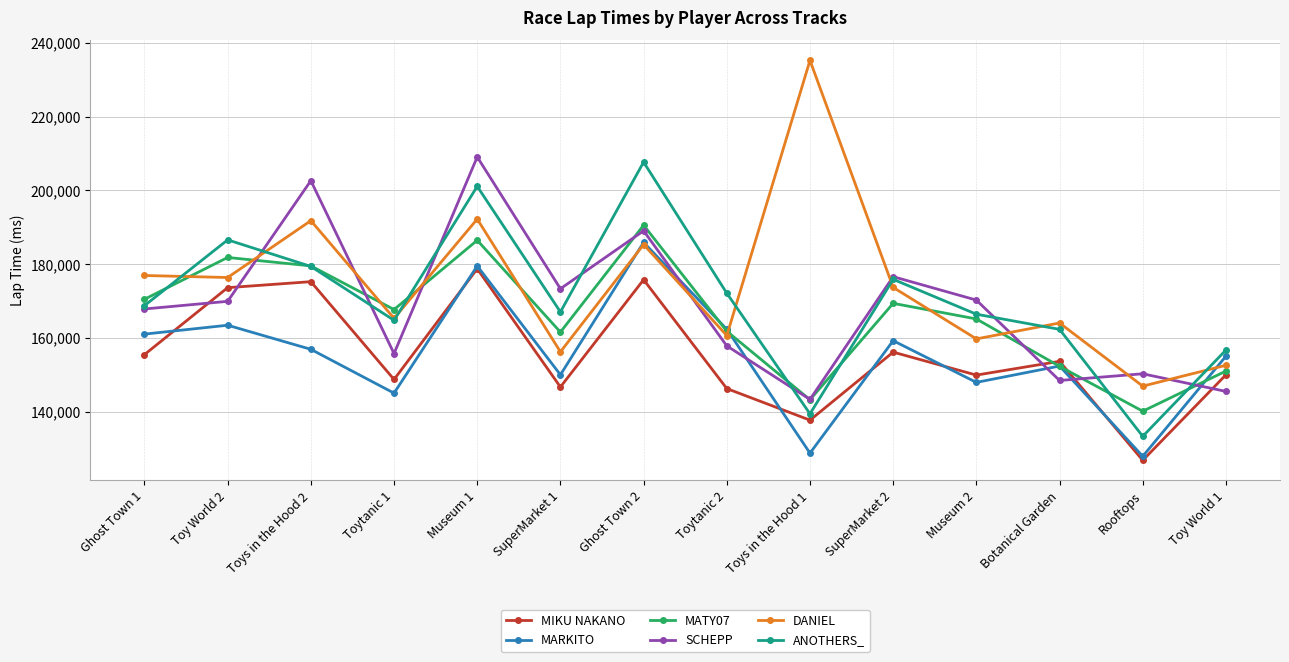

What position from the left is Toy World 2?

2